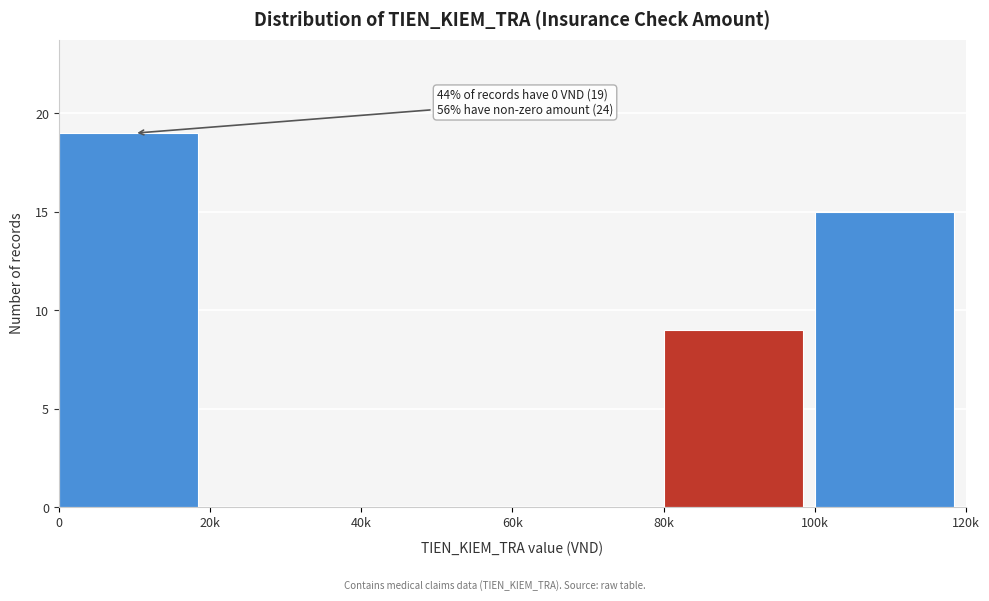

Reading left to right, list all the values displayed in this chart.

0=19	20k=0	40k=0	60k=0	80k=9	100k=15